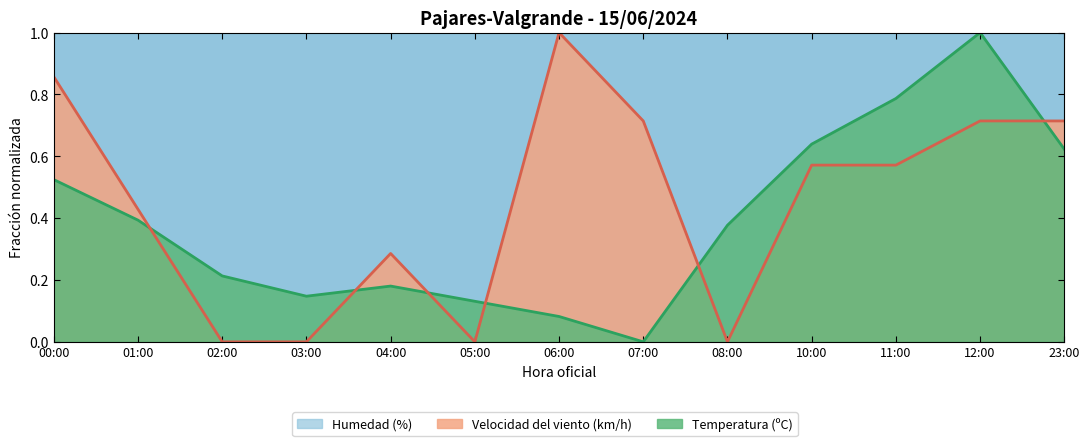

How many data points in Velocidad del viento (km/h) are above 0?

9